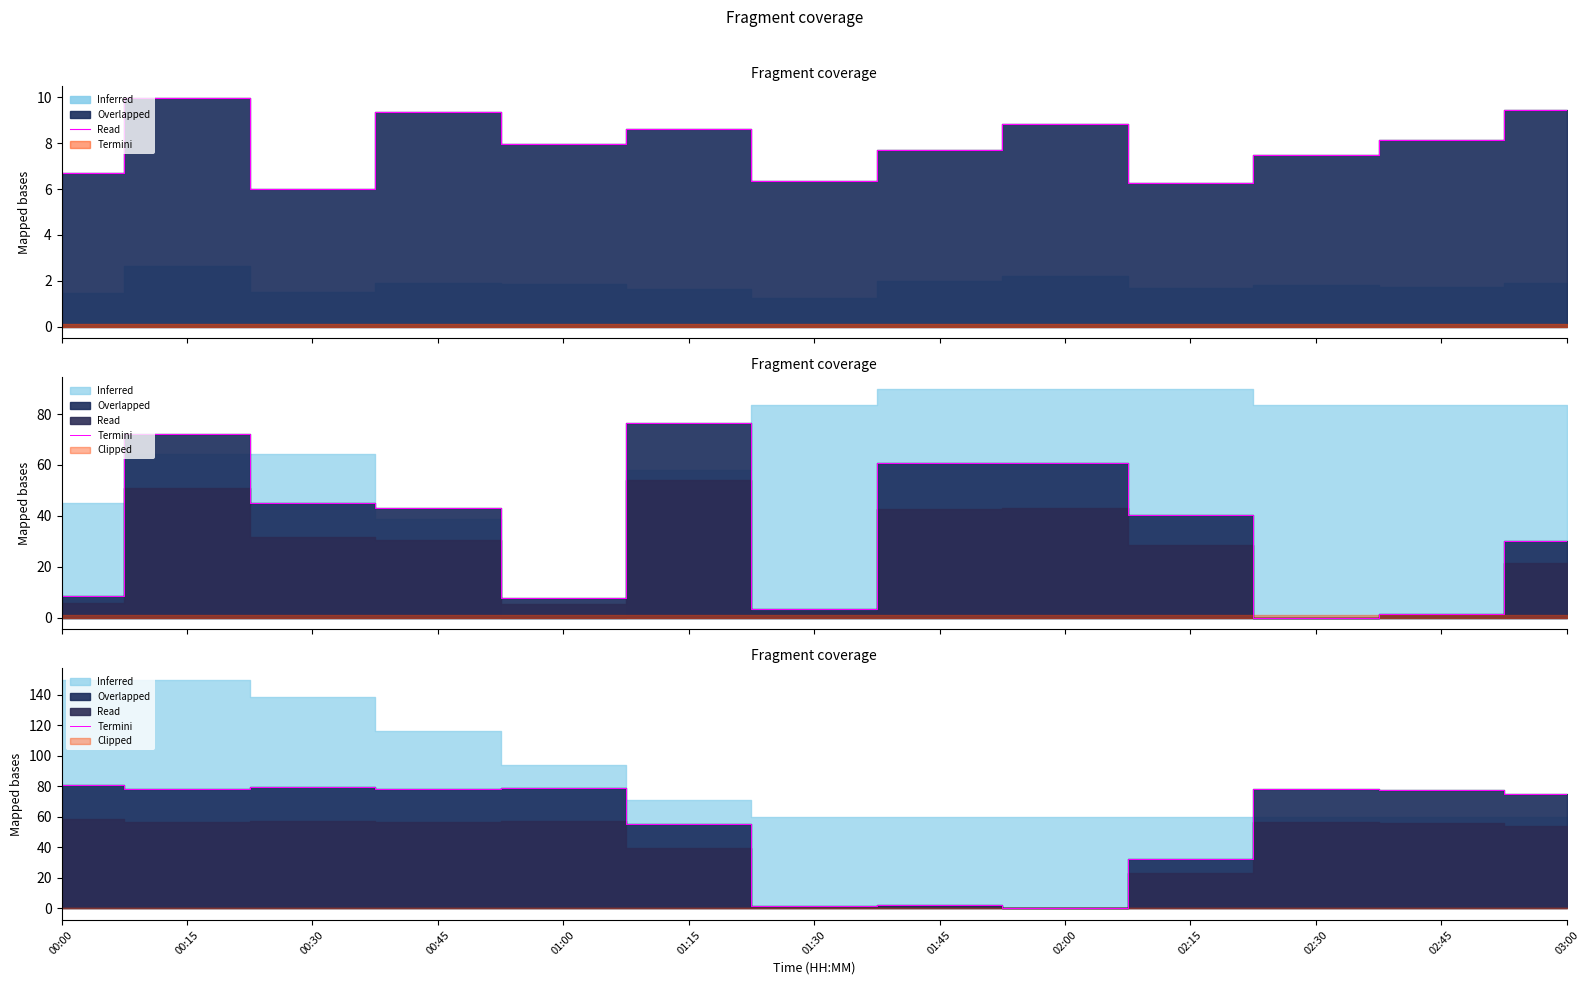

At which category does the chart reach its minimum across all series?

02:00